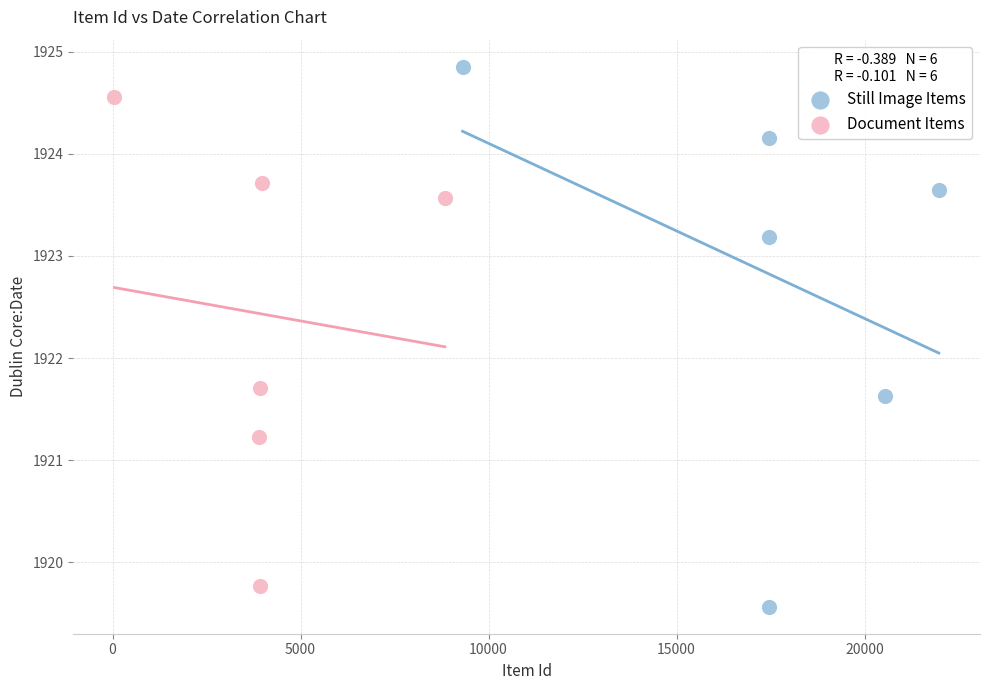

Which series reaches the maximum Y coordinate?

Still Image Items